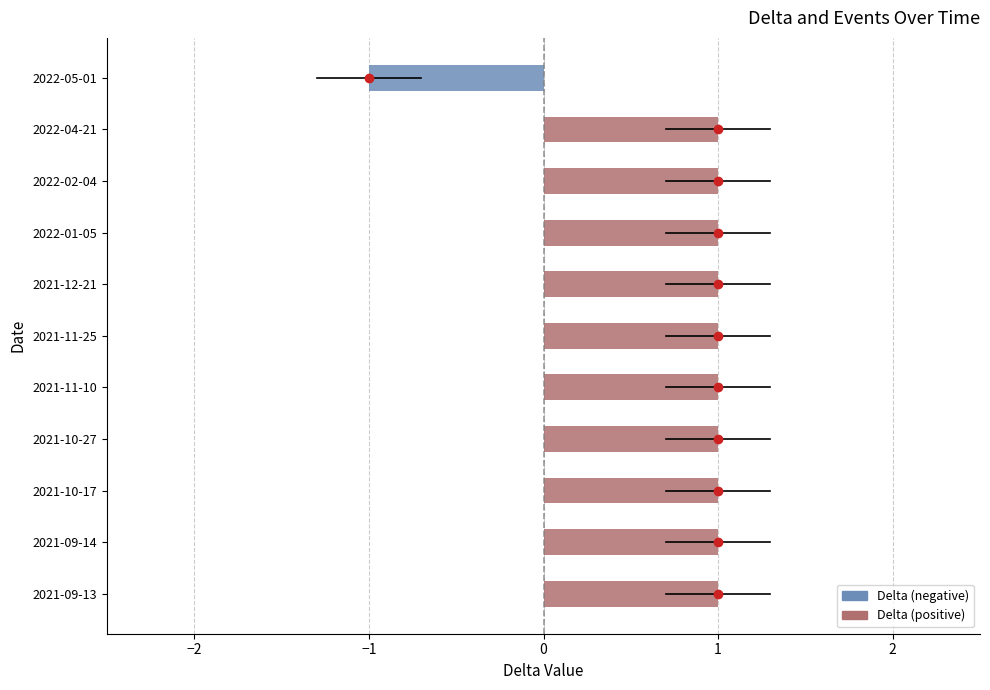

What is the smallest value displayed?

-1